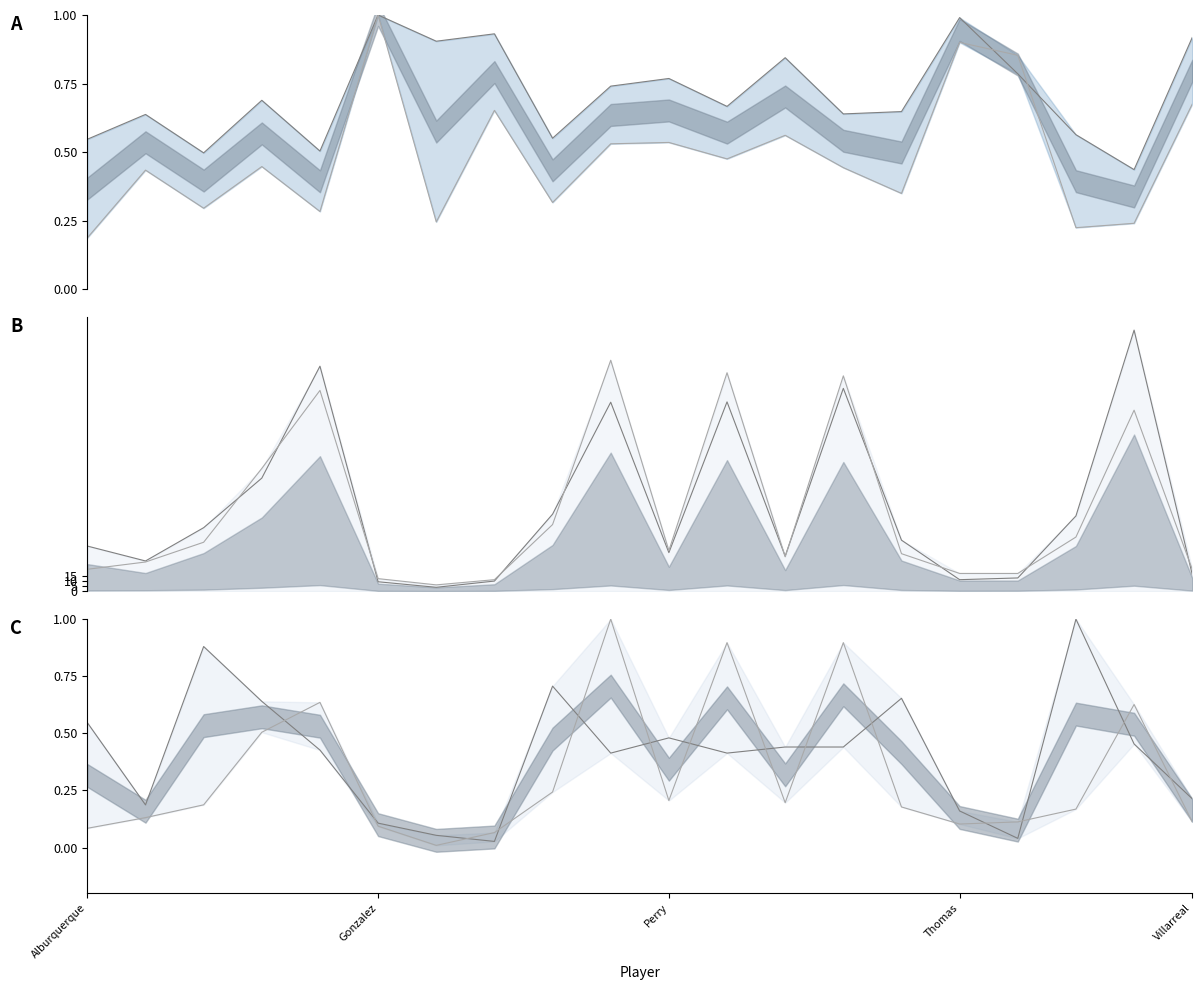

True or false: pIP and pERA (norm) intersect in this chart.

False